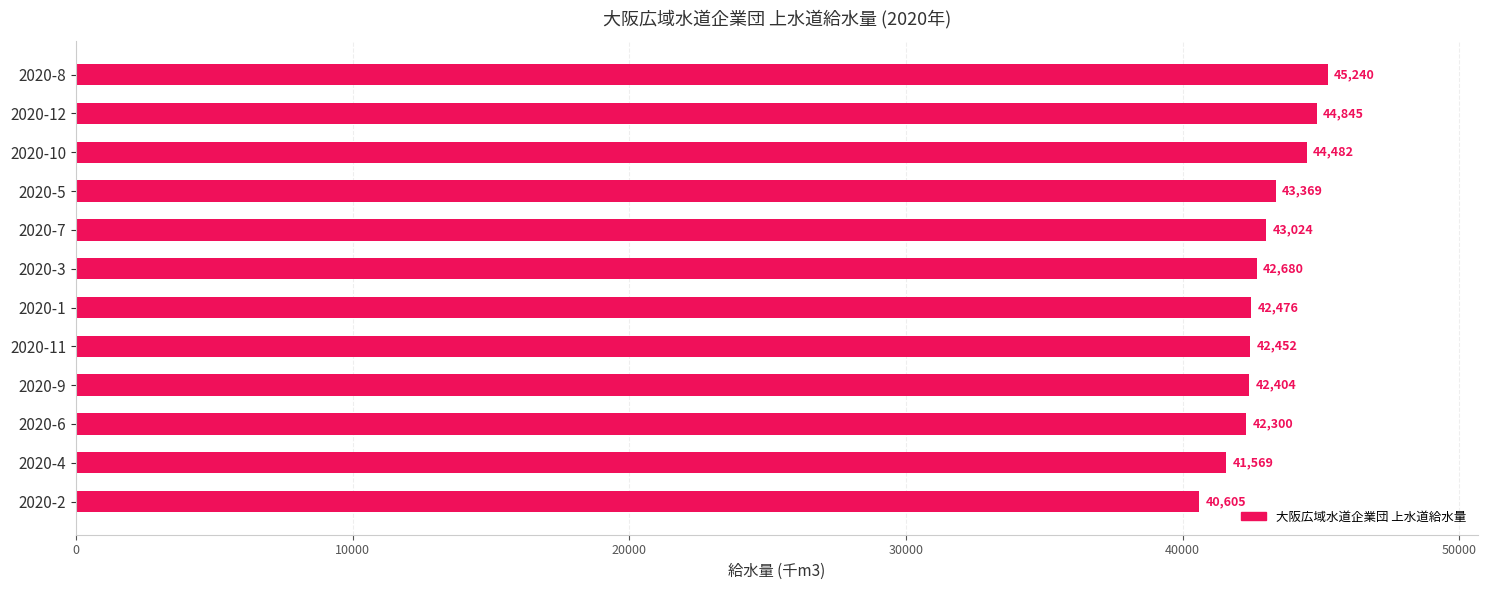

Approximately how many times larger is the value at 2020-7 compared to 2020-12?

1.0